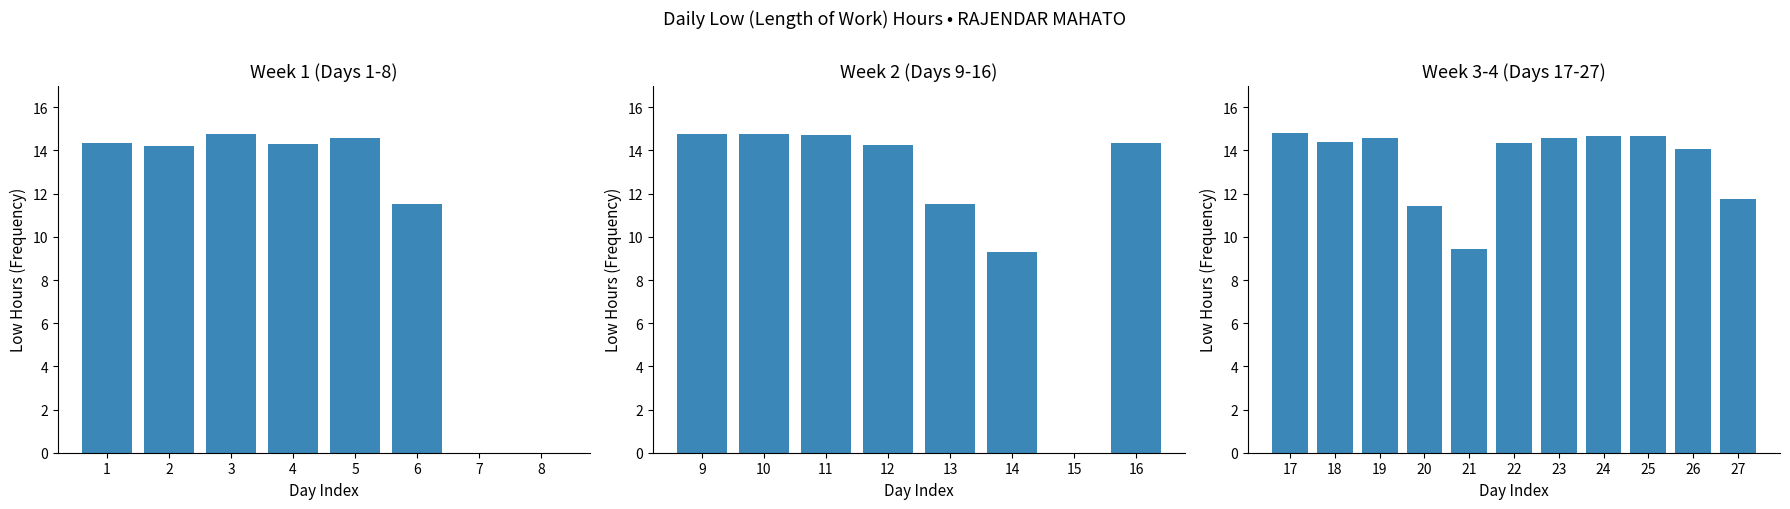

What is the greatest value displayed?

14.8